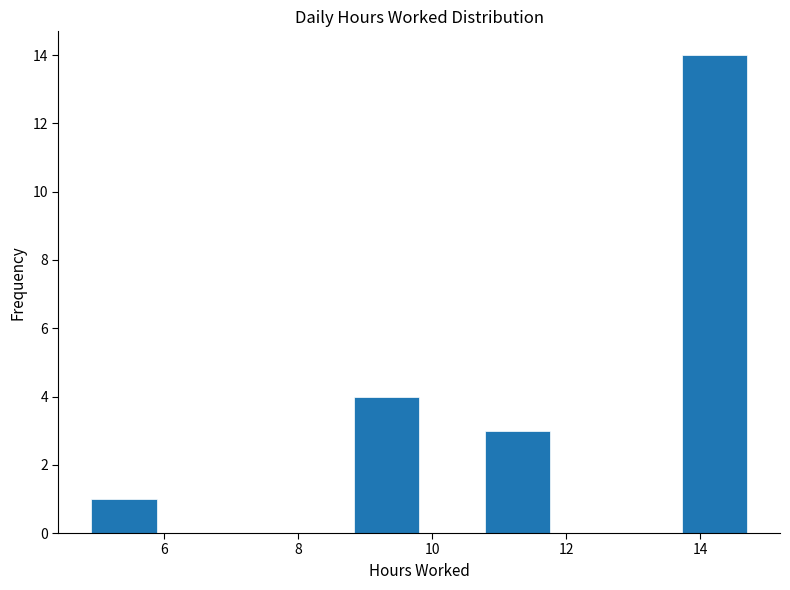

Reading left to right, transcribe this chart: for each bar, give the range it covers on the x-axis and its height. Neither the bar edges nor the heights are printed on the chart, so give them approximately, as read against the axes.

5.0 to 5.8: 1
5.8 to 6.8: 0
6.8 to 7.8: 0
7.8 to 8.8: 0
8.8 to 9.8: 4
9.8 to 10.8: 0
10.8 to 11.8: 3
11.8 to 12.8: 0
12.8 to 13.8: 0
13.8 to 14.8: 14